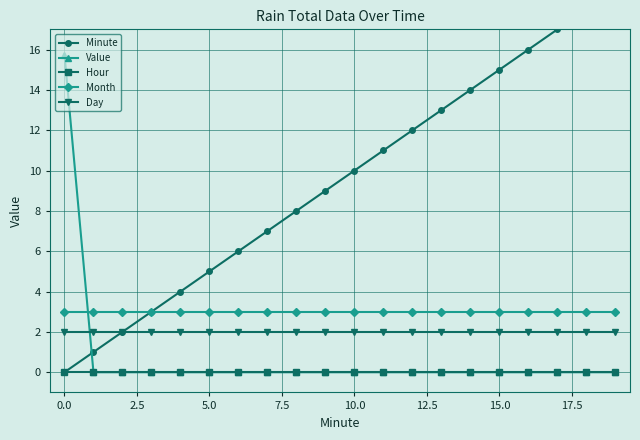

True or false: Day and Hour intersect in this chart.

False